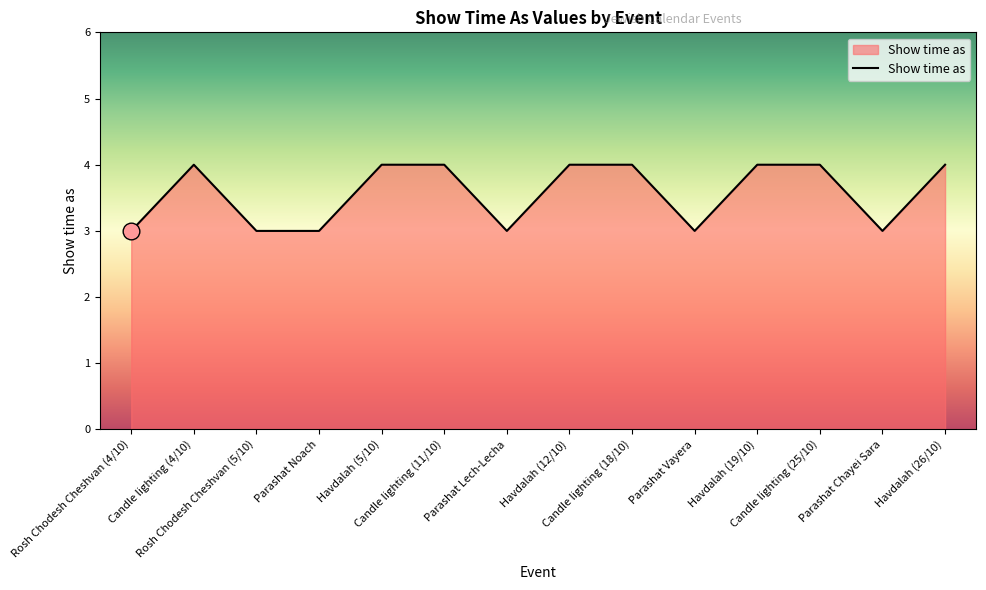

What is the greatest value displayed?

4